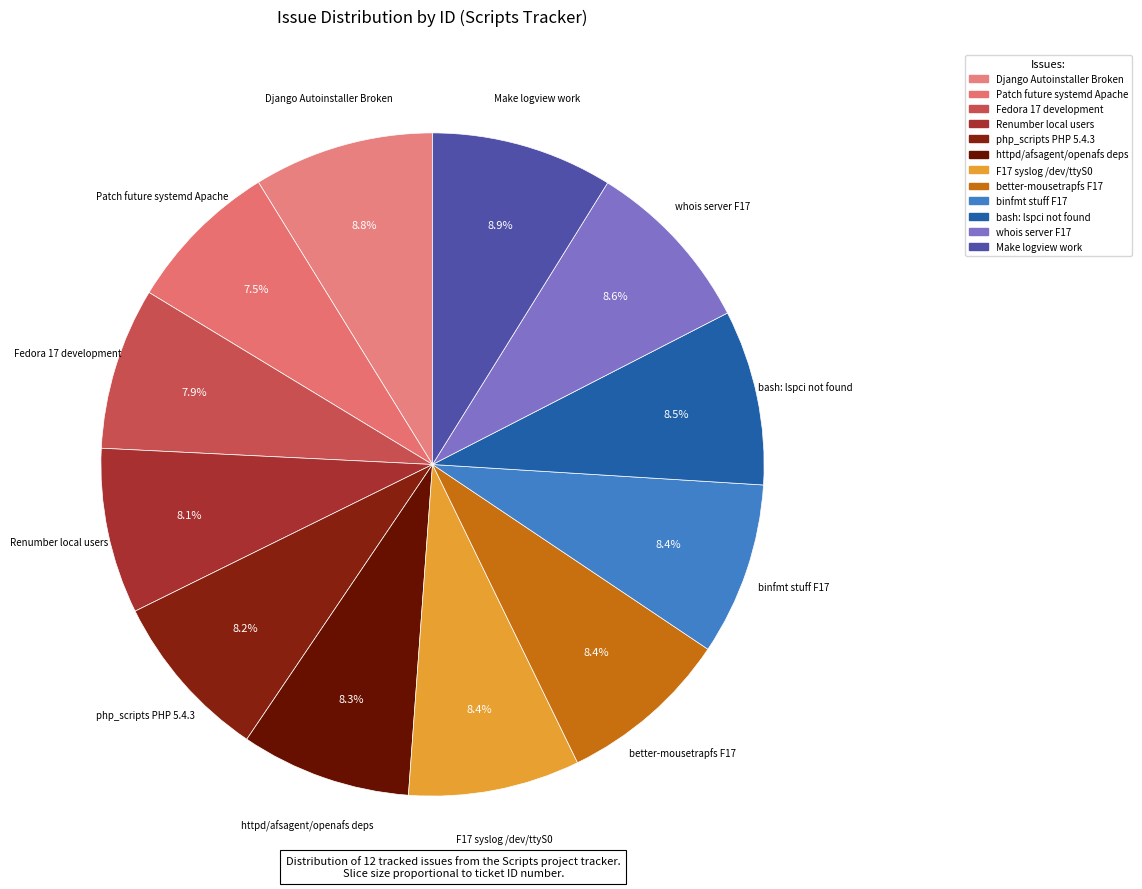

Between better-mousetrapfs F17 and binfmt stuff F17, which is larger?

binfmt stuff F17